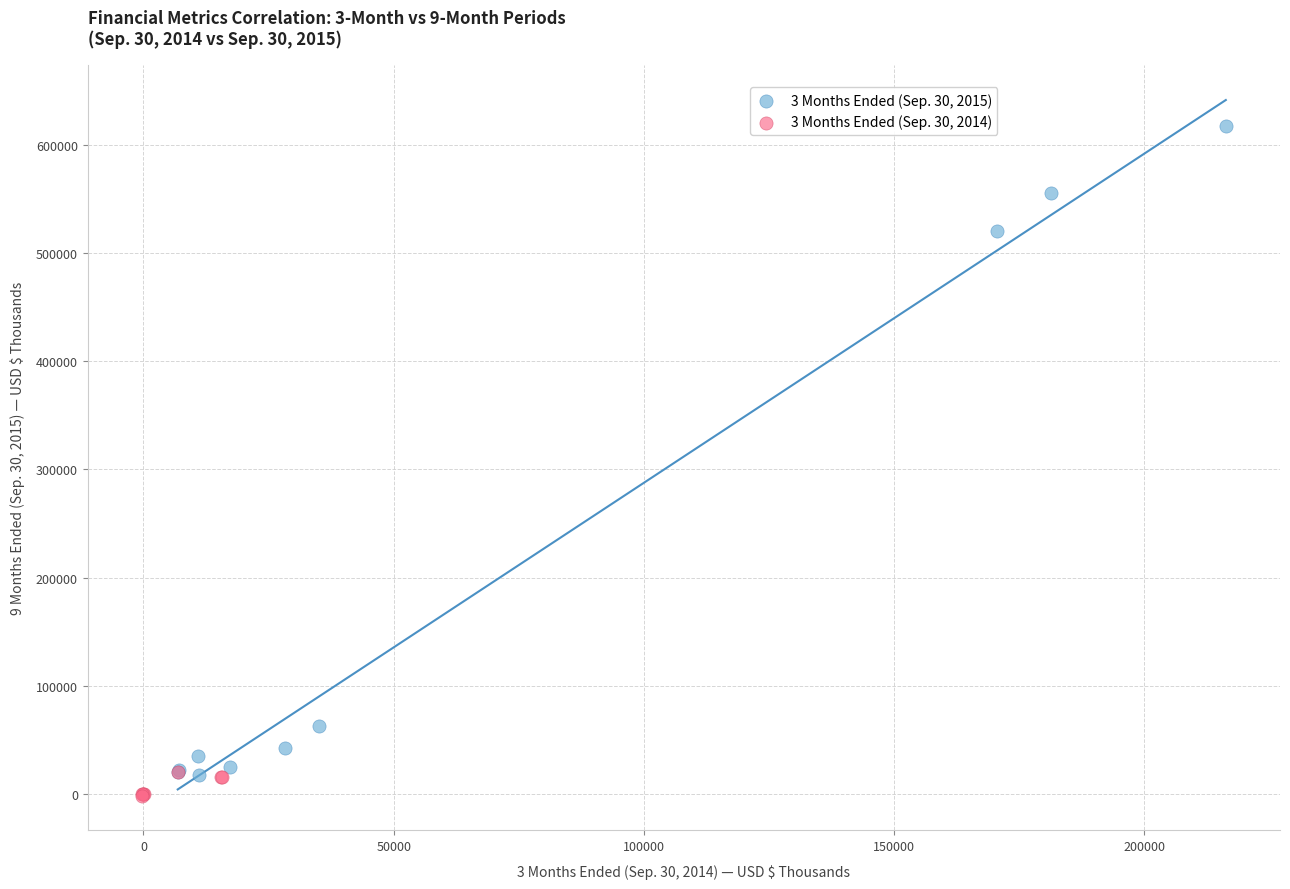

Which series contains the highest Y value?

3 Months Ended (Sep. 30, 2015)